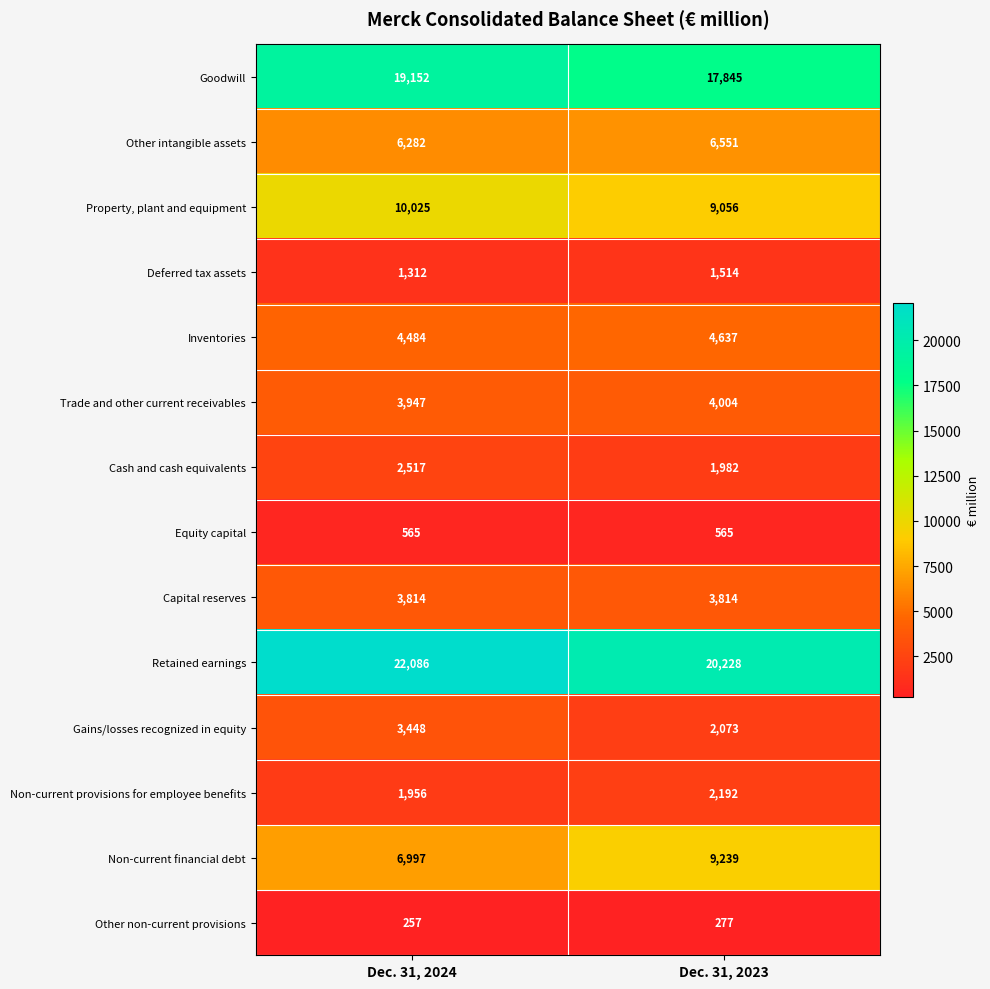

The Capital reserves series shows 3814 at Dec. 31, 2024. True or false?

True